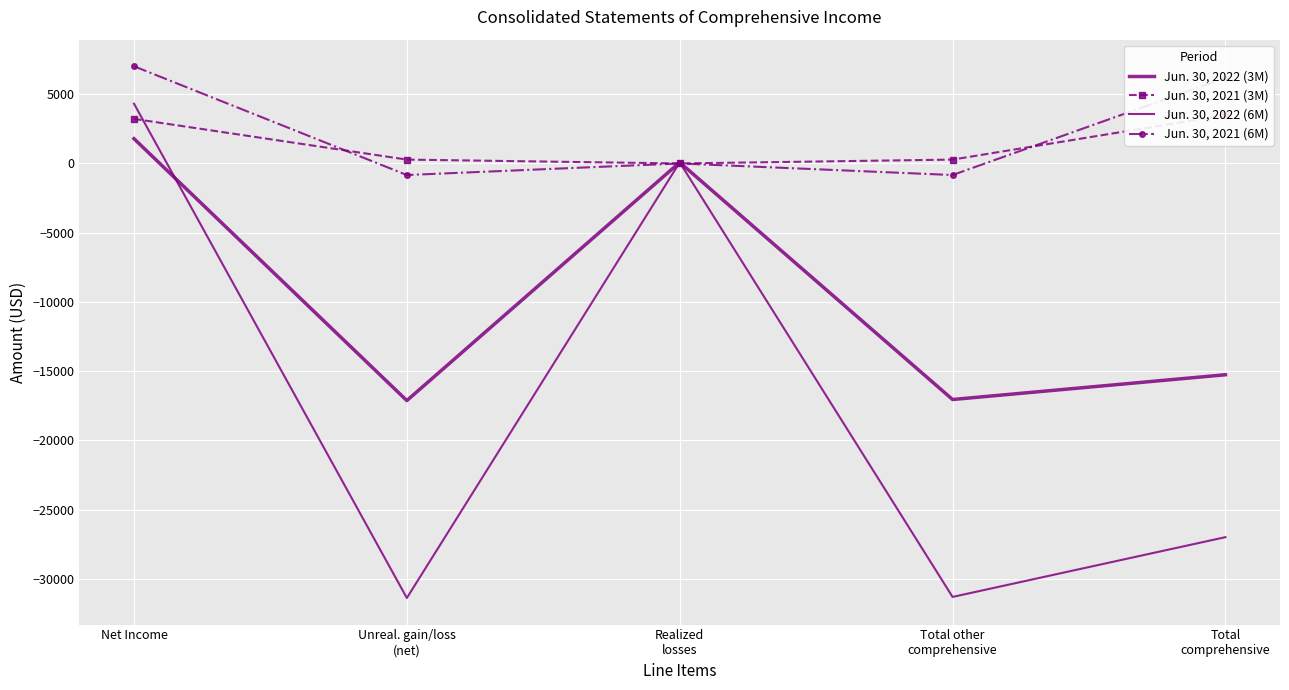

Rank the categories by Jun. 30, 2022 (6M) value from highest to lowest.

Net Income, Realized
losses, Total
comprehensive, Total other
comprehensive, Unreal. gain/loss
(net)